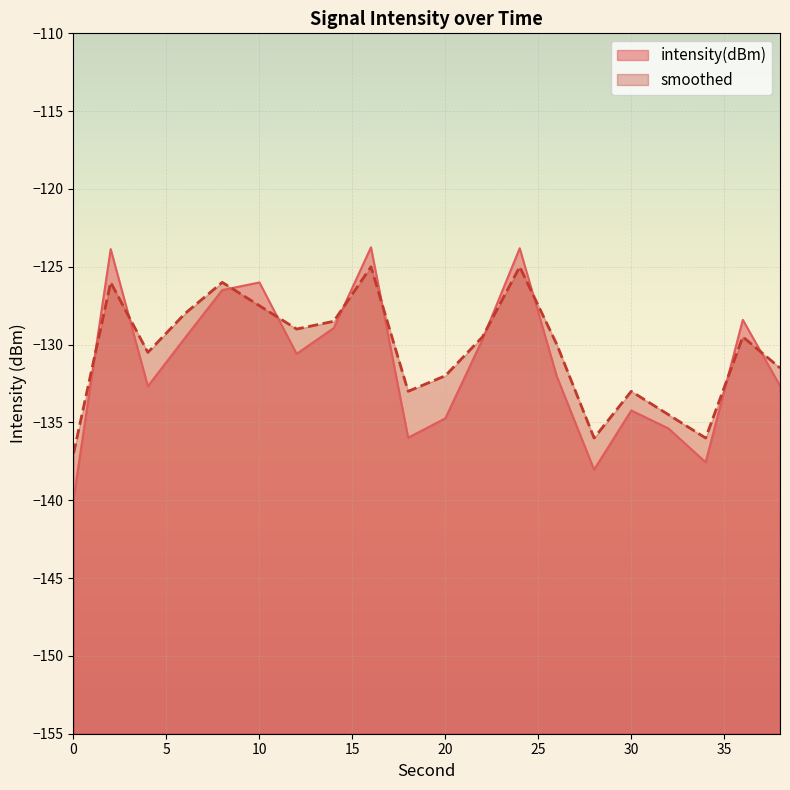

Reading left to right, transcribe all the data shown in this chart.

intensity(dBm): -139.9	-123.9	-132.7	-129.6	-126.5	-126.0	-130.6	-128.9	-123.7	-136.0	-134.7	-129.7	-123.8	-132.1	-138.0	-134.2	-135.4	-137.6	-128.4	-132.6
smoothed: -137.0	-126.0	-130.5	-128.0	-126.0	-127.5	-129.0	-128.5	-125.0	-133.0	-132.0	-129.5	-125.0	-130.0	-136.0	-133.0	-134.5	-136.0	-129.5	-131.5